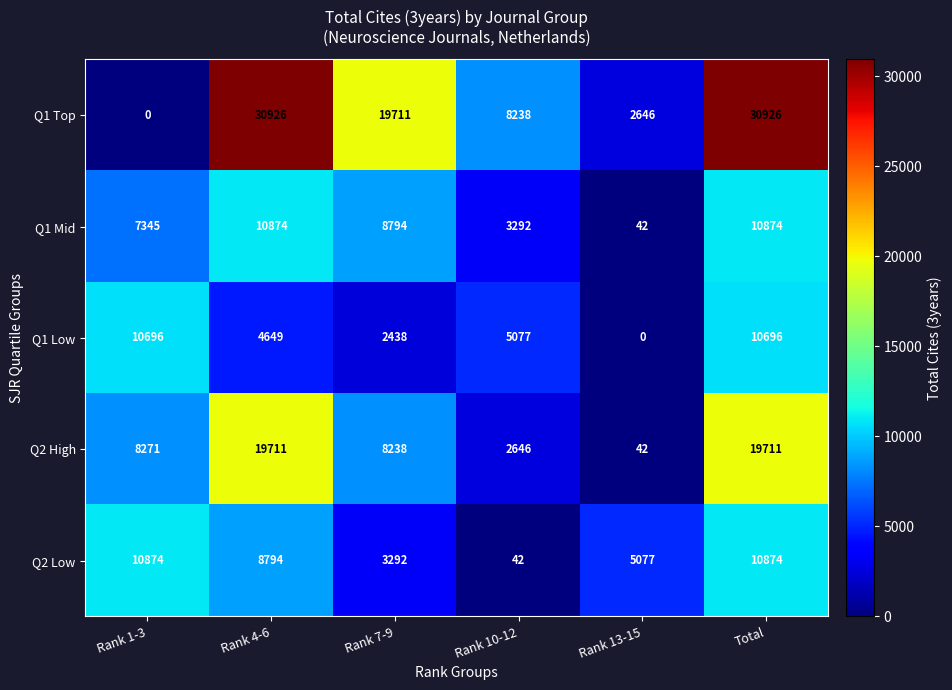

Reading left to right, extract all data points from this chart.

Q1 Top: Rank 1-3=0	Rank 4-6=30926	Rank 7-9=19711	Rank 10-12=8238	Rank 13-15=2646	Total=30926
Q1 Mid: Rank 1-3=7345	Rank 4-6=10874	Rank 7-9=8794	Rank 10-12=3292	Rank 13-15=42	Total=10874
Q1 Low: Rank 1-3=10696	Rank 4-6=4649	Rank 7-9=2438	Rank 10-12=5077	Rank 13-15=0	Total=10696
Q2 High: Rank 1-3=8271	Rank 4-6=19711	Rank 7-9=8238	Rank 10-12=2646	Rank 13-15=42	Total=19711
Q2 Low: Rank 1-3=10874	Rank 4-6=8794	Rank 7-9=3292	Rank 10-12=42	Rank 13-15=5077	Total=10874